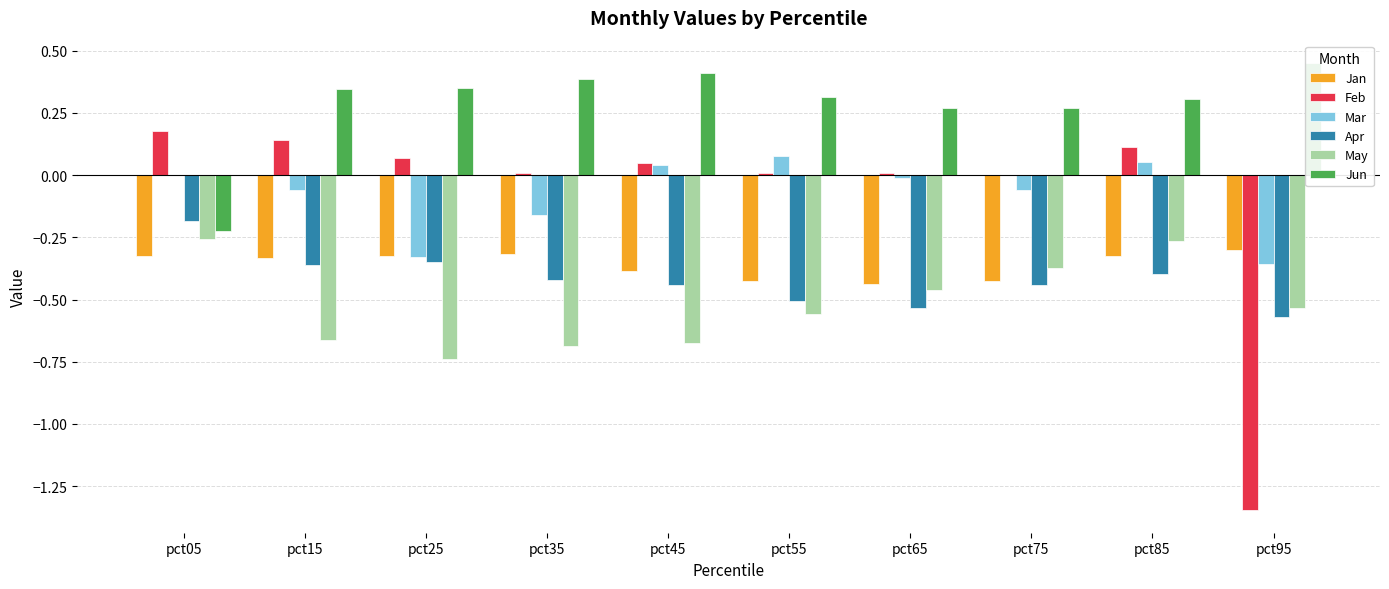

Which has a higher value, pct05 or pct55?

pct05